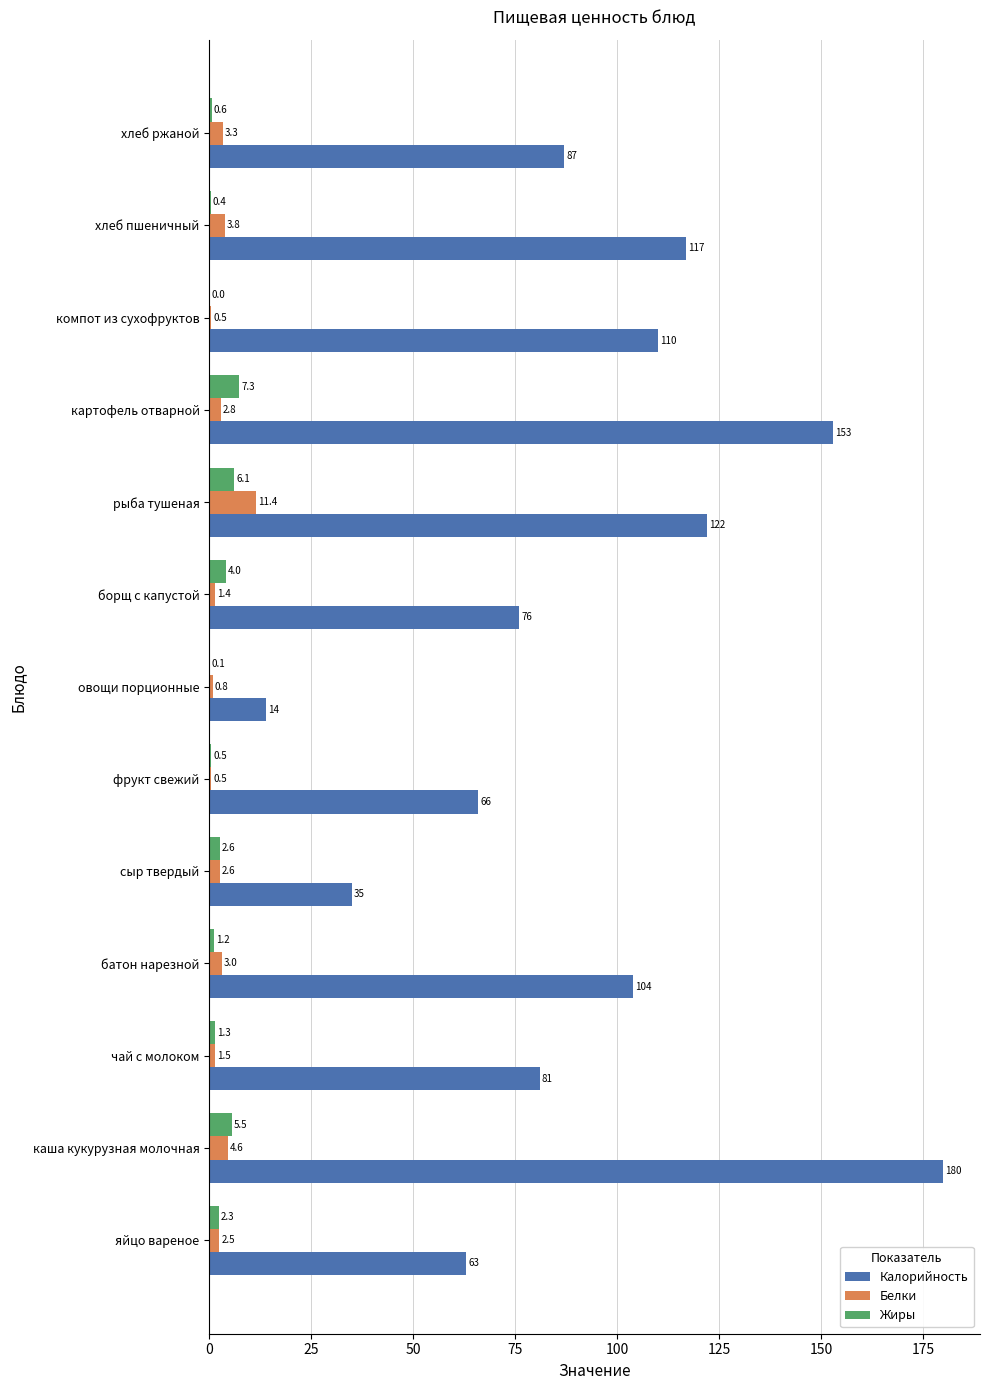

Count the number of categories in the chart.

13